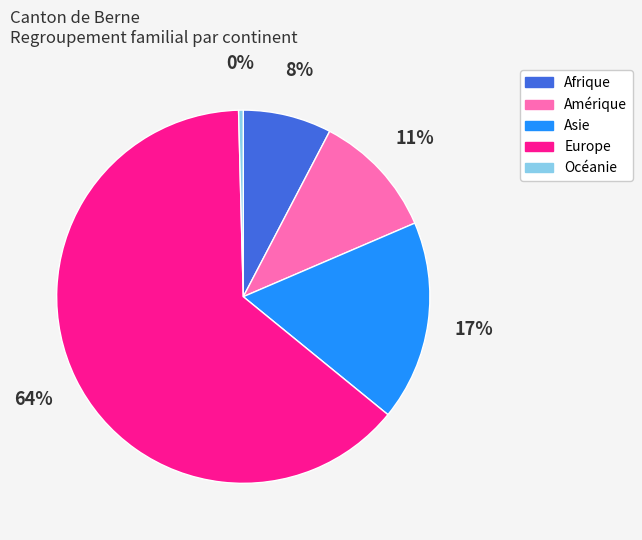

Is the sum of Asie and Océanie greater than half?

No